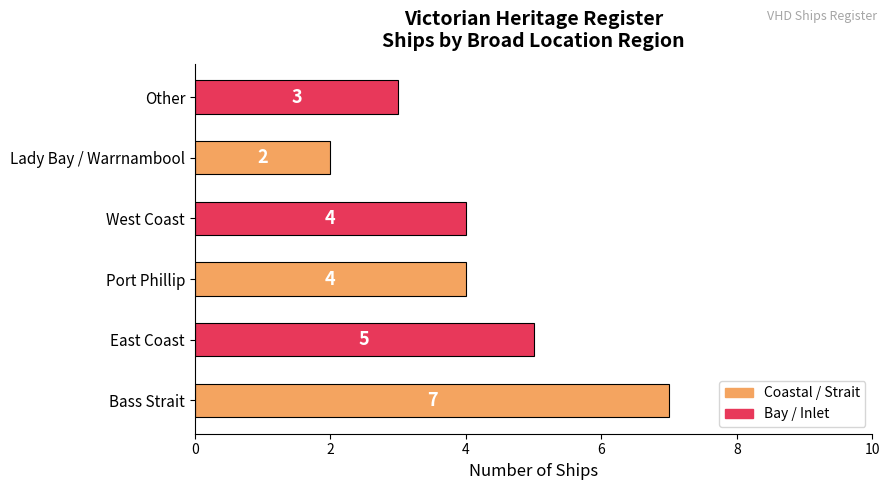

What is the smallest value displayed?

2